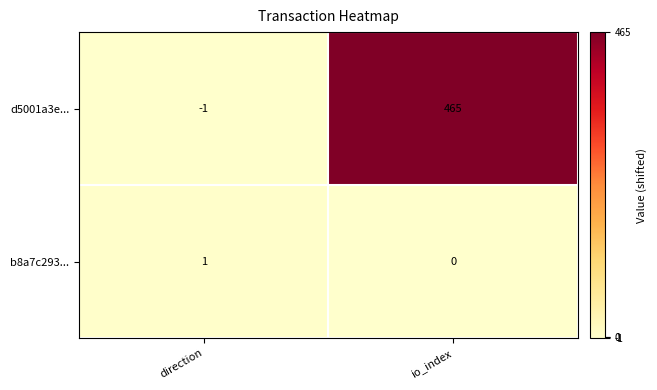

Reading left to right, what are all the values shown in this chart?

d5001a3e...: direction=-1	io_index=465
b8a7c293...: direction=1	io_index=0